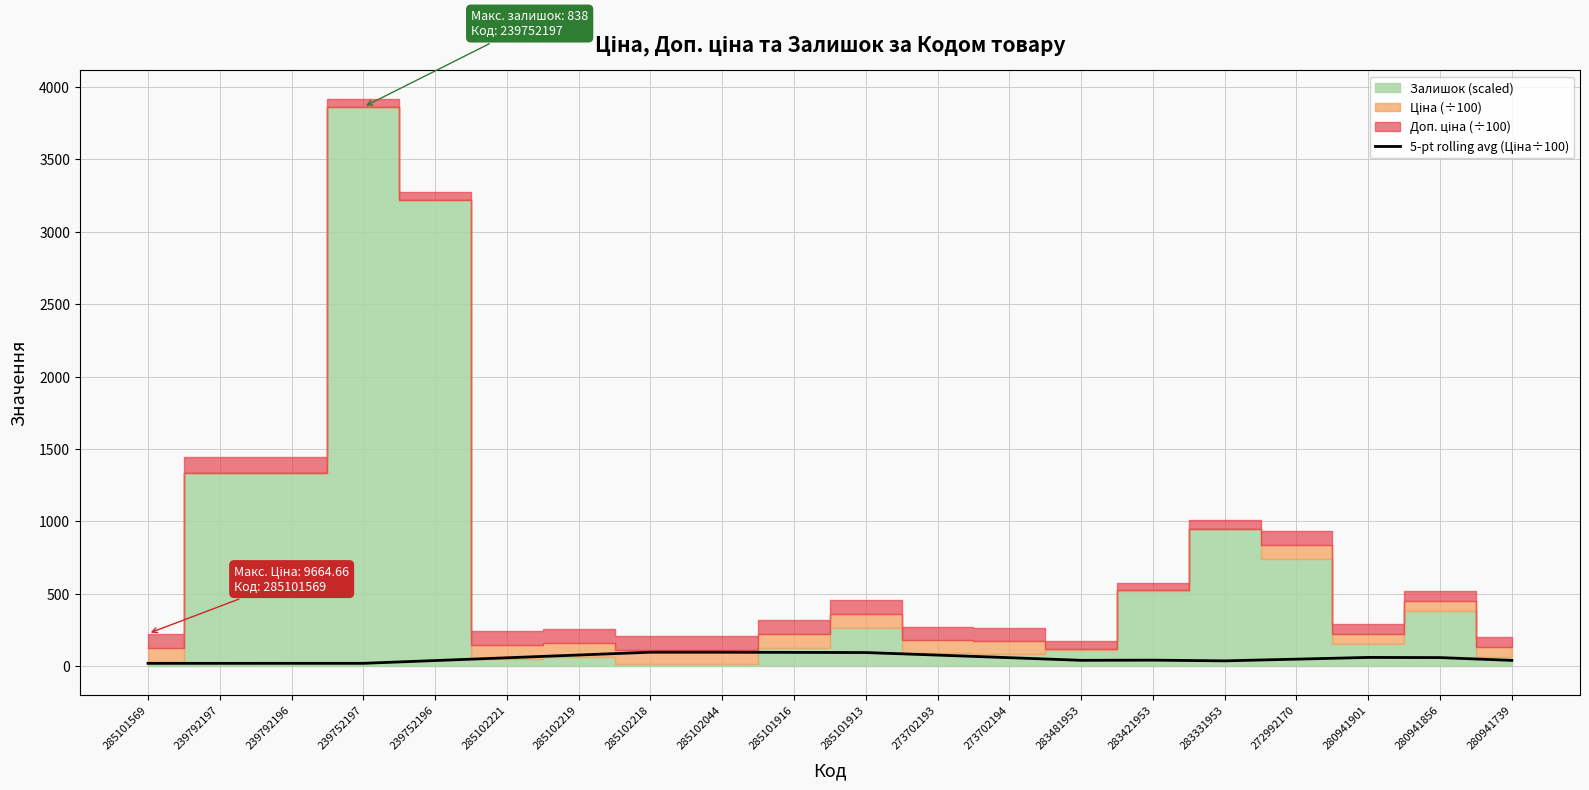

Is it true that the value at 280941901 is 108.5?

False